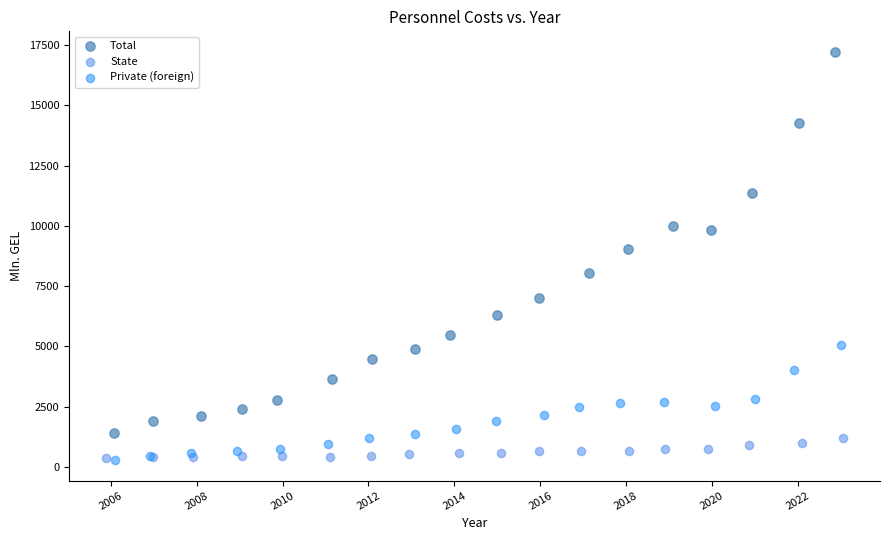

Which series has the widest spread of Y values?

Total